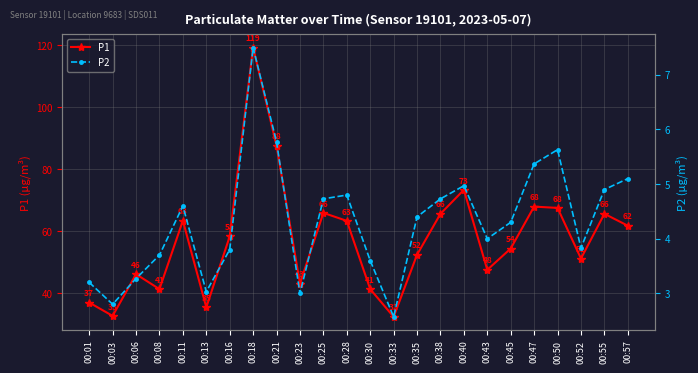

What value does the P2 series have at 00:16?

3.8